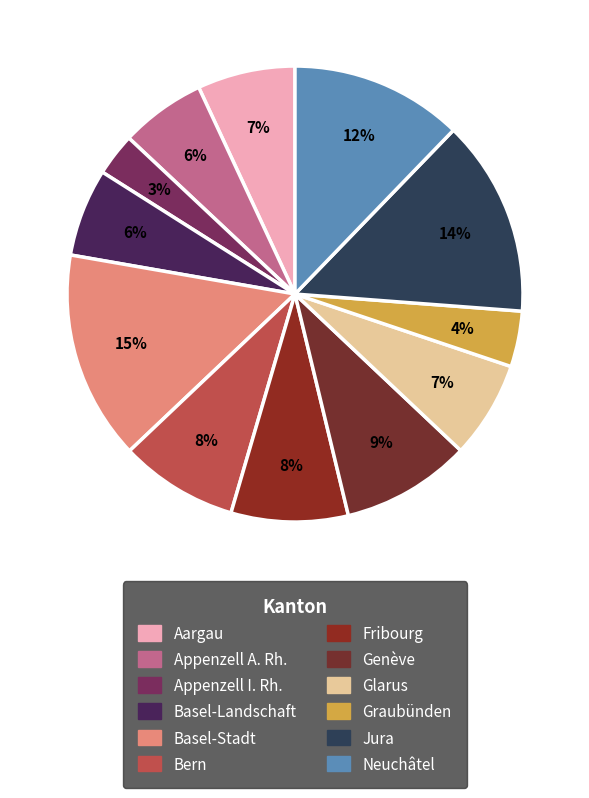

What percentage is NOT represented by Neuchâtel?

87.8%